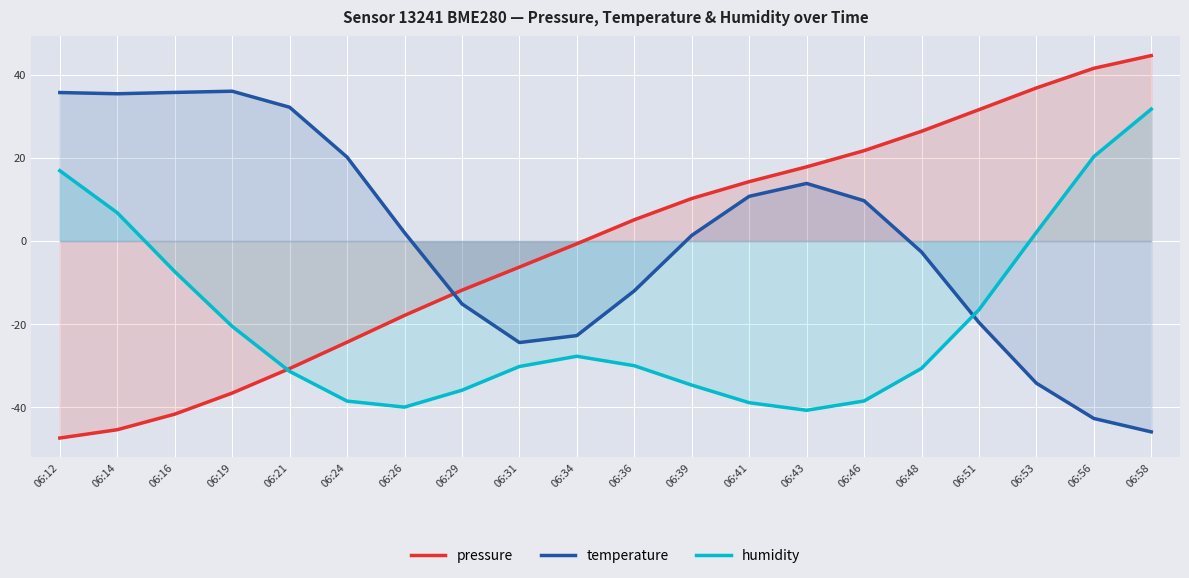

How many lines are shown in the chart?

3